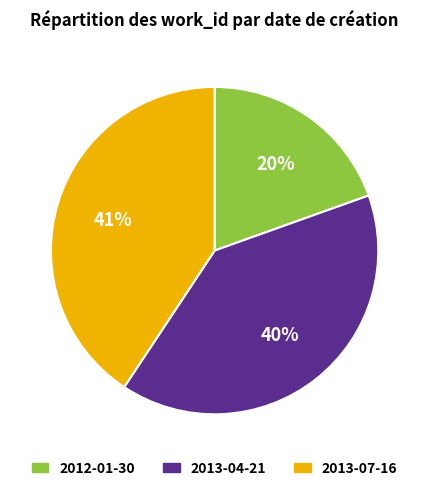

To the nearest percent, what is the combined percentage of 2012-01-30 and 2013-04-21?

59%